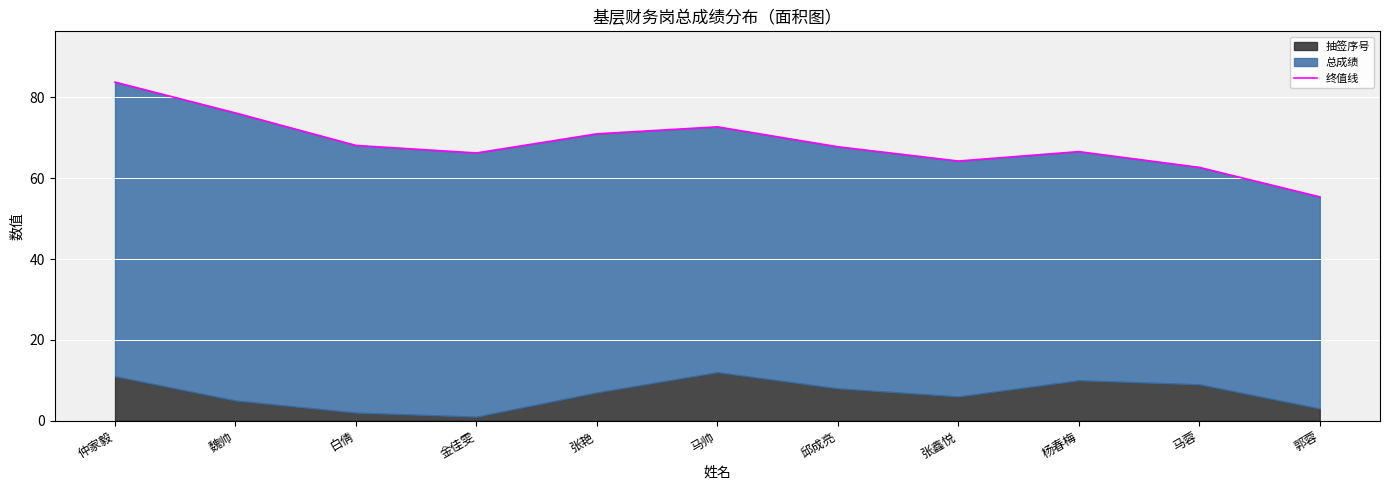

What is the label of the 6th point from the left?

马帅